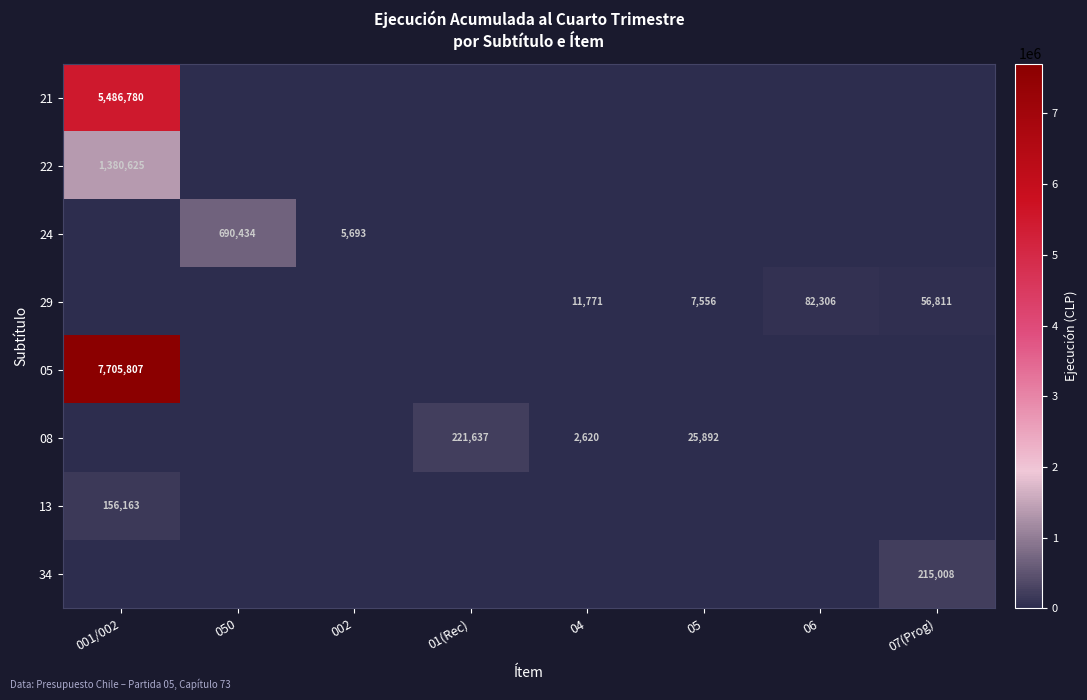

What is the total value across all series at 01(Rec)?

221637